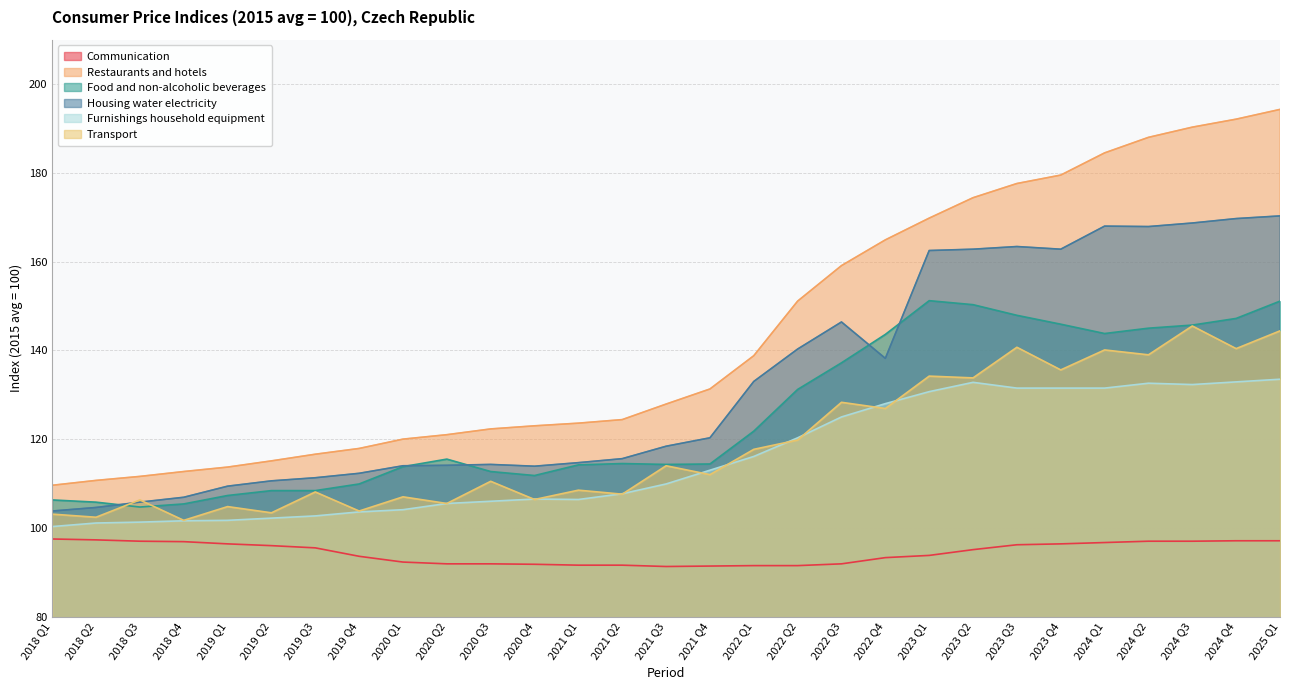

What is the difference between the highest and lowest values at 2023 Q2?

79.3